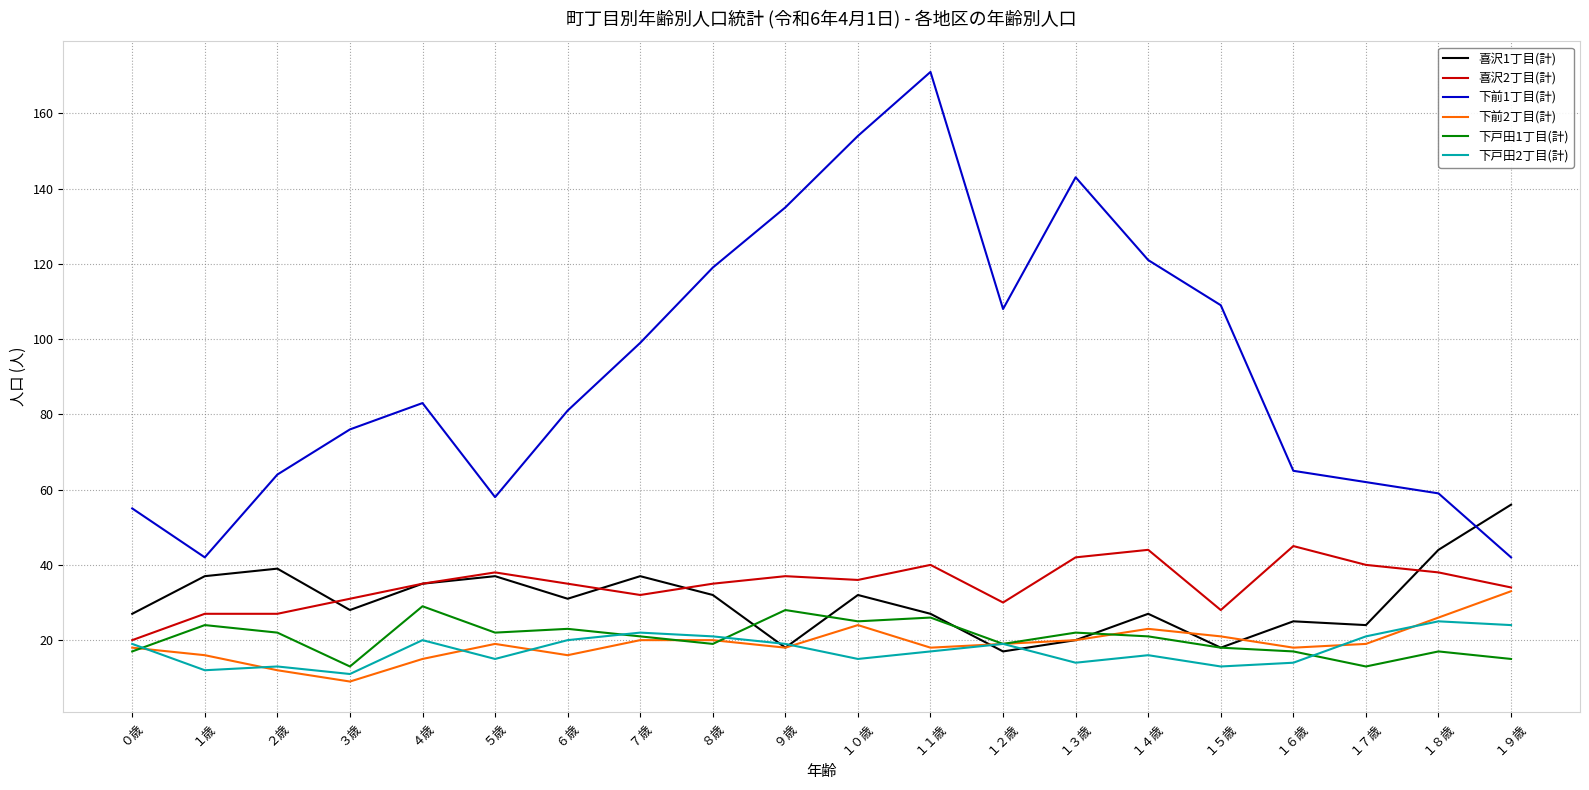

Is it true that 下前2丁目(計) equals 19 at ５歳?

True